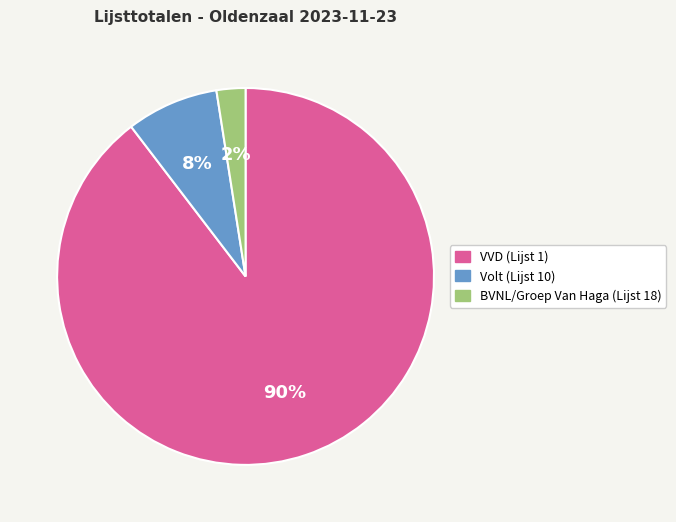

Which slice represents more than half of the pie?

VVD (Lijst 1)